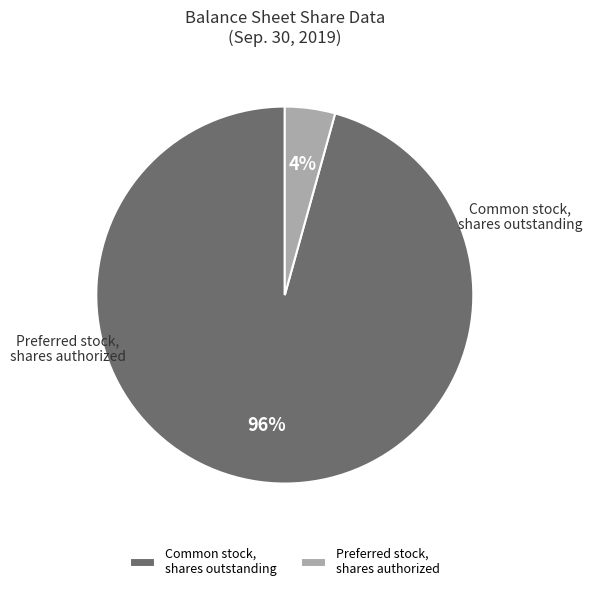

To the nearest percent, what is the combined percentage of Common stock, shares outstanding and Preferred stock, shares authorized?

100%